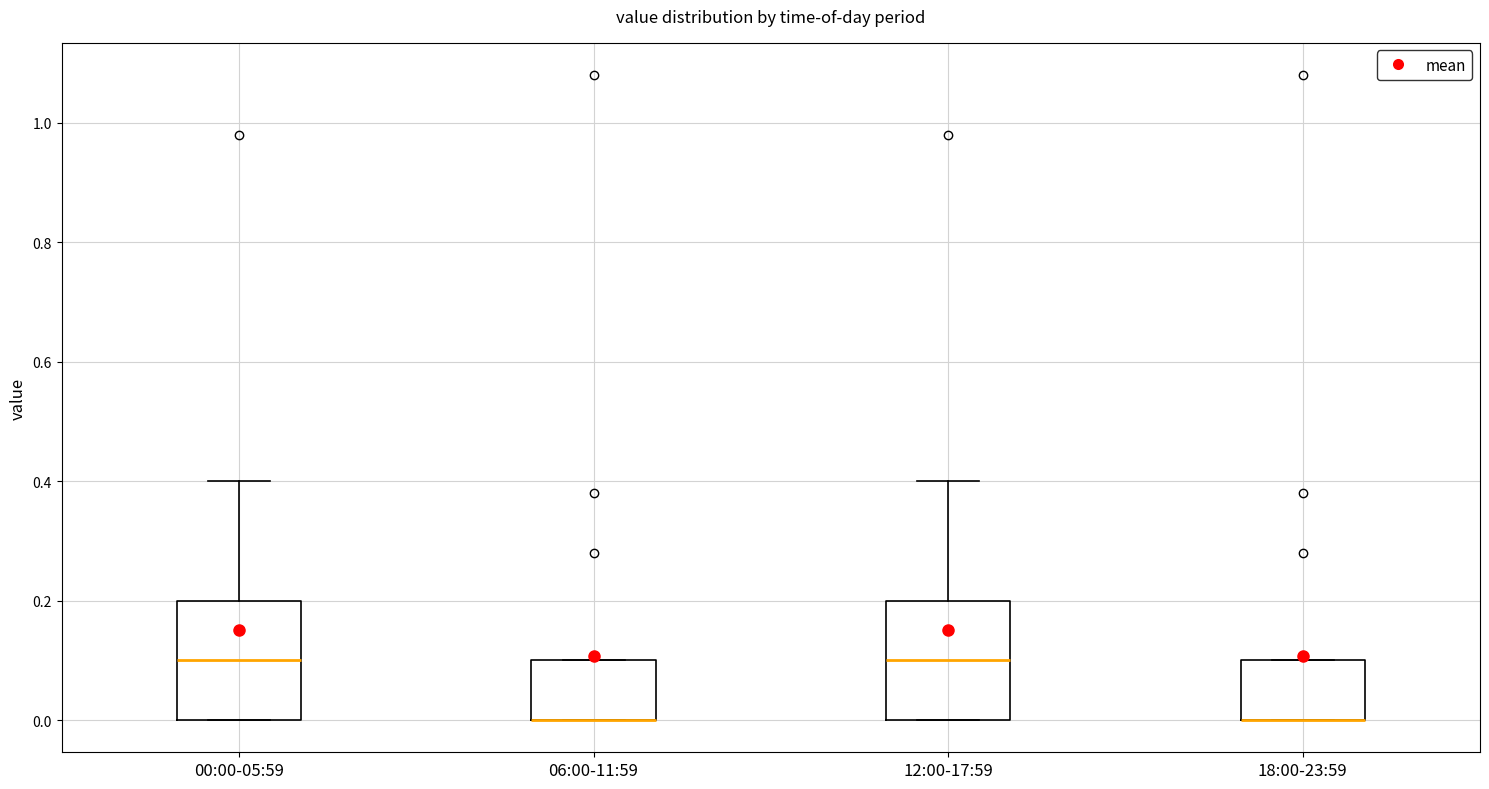

Reading left to right, transcribe this box plot: for each box, give where its median line is, the range the box spans, and where its two whiskers end, as read against the y-axis. The values are not printed on the chart, so give them approximately, as read against the axis.

00:00-05:59: median 0.1, box 0.0 to 0.2, whiskers 0.0 to 0.4
06:00-11:59: median 0.0 (drawn on the box's lower edge), box 0.0 to 0.1, whiskers 0.0 to 0.1
12:00-17:59: median 0.1, box 0.0 to 0.2, whiskers 0.0 to 0.4
18:00-23:59: median 0.0 (drawn on the box's lower edge), box 0.0 to 0.1, whiskers 0.0 to 0.1